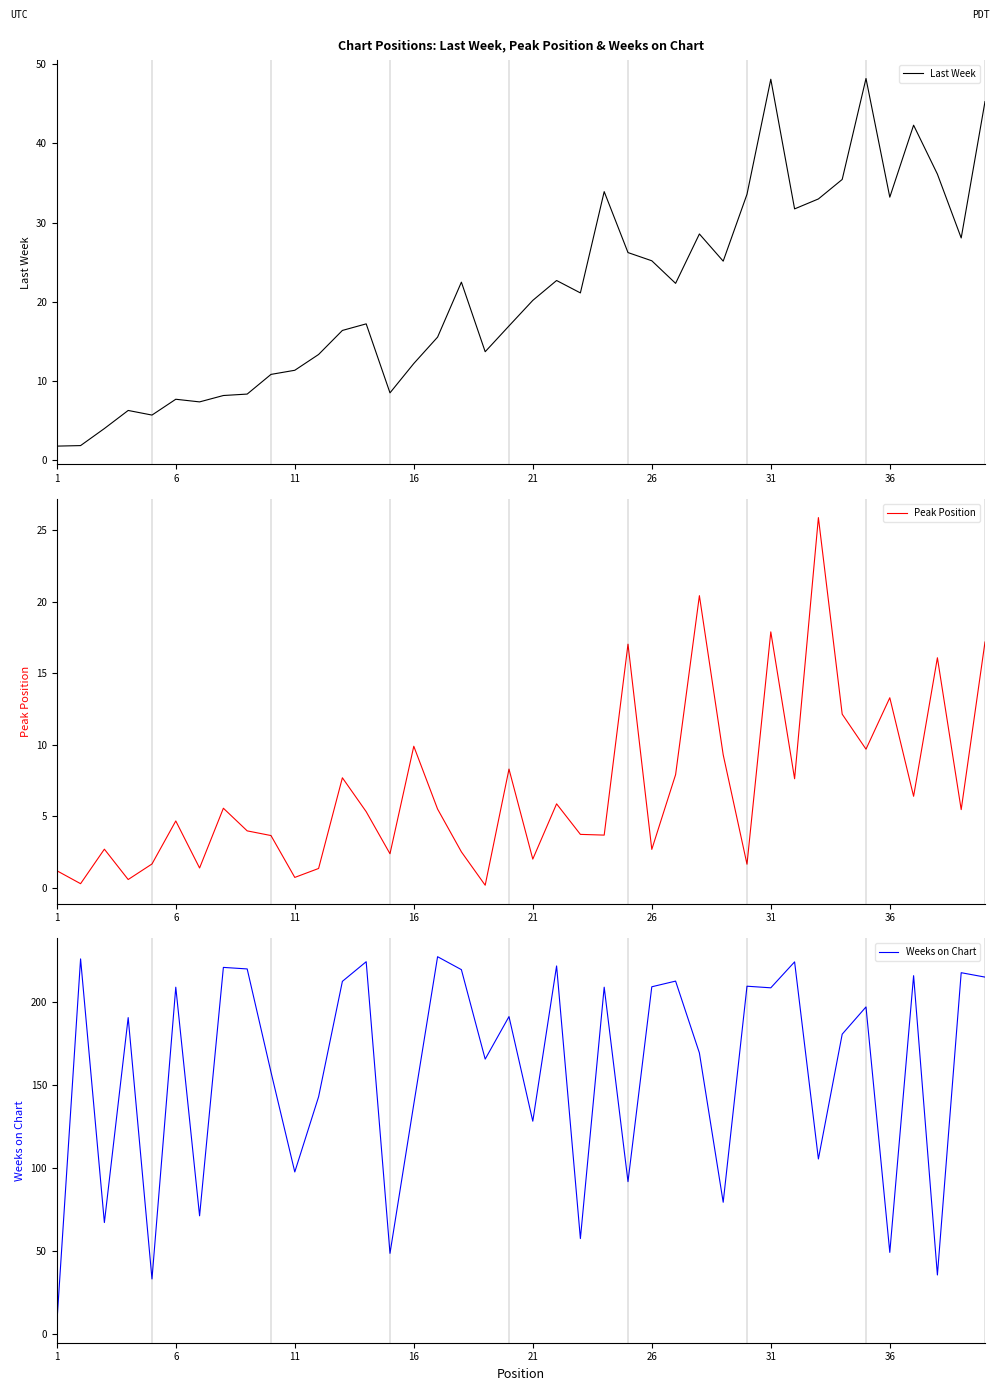

In Peak Position, how many points are lower than both neighbors (excluding endpoints)?

14